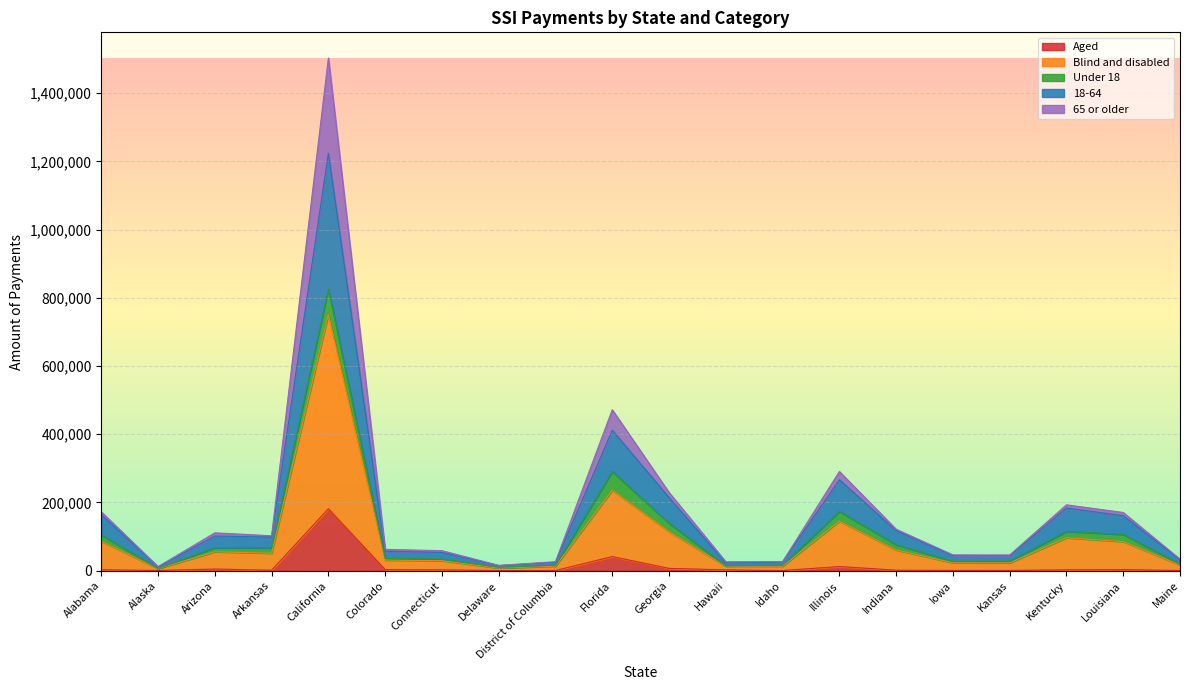

Which category has the highest value in the Aged series?

California